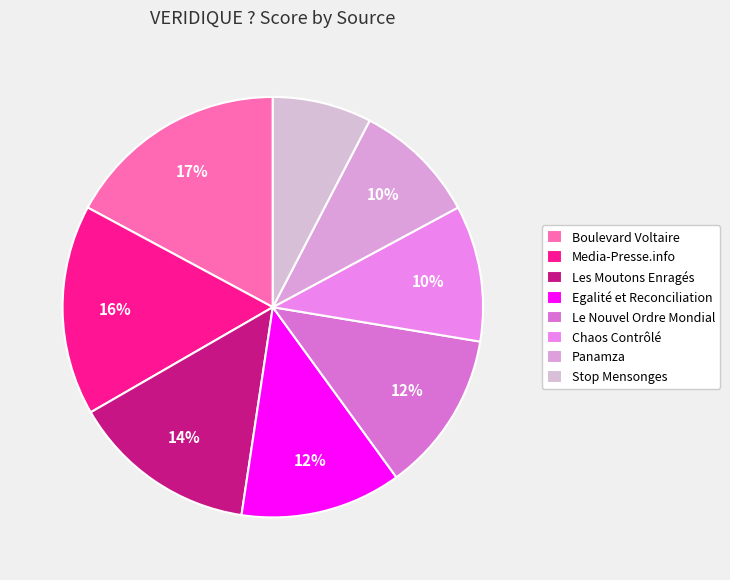

How many segments does this pie chart have?

8